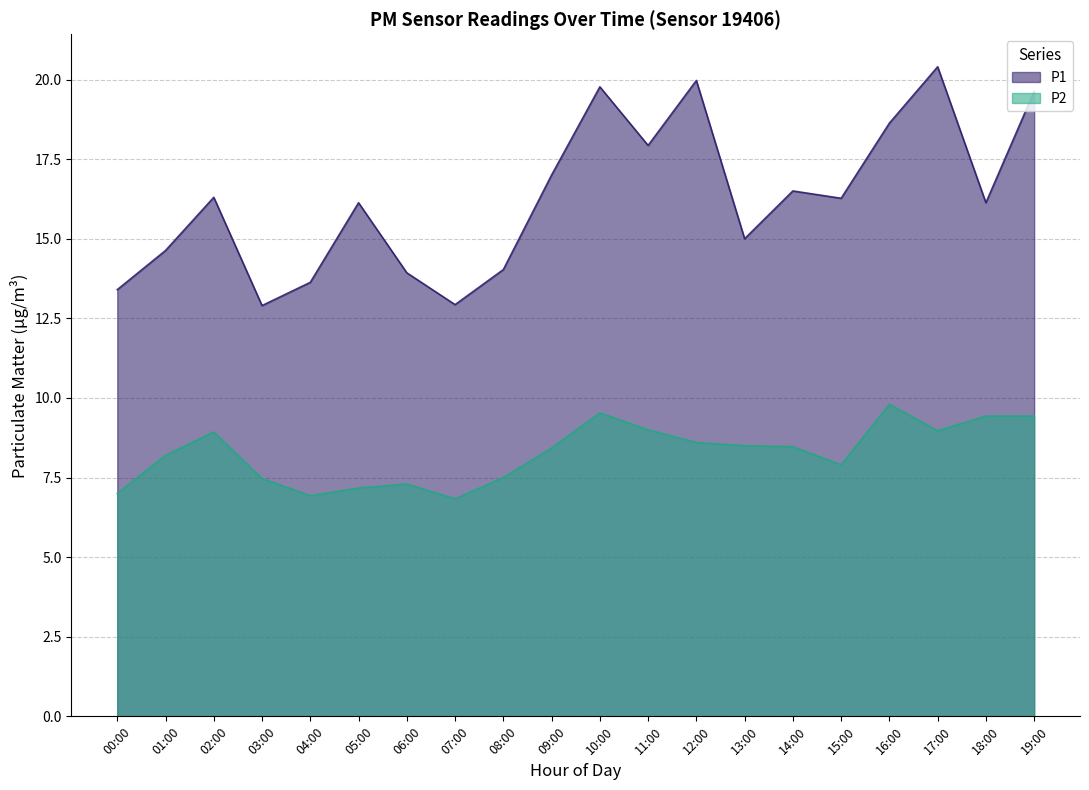

True or false: P2 and P1 intersect in this chart.

False